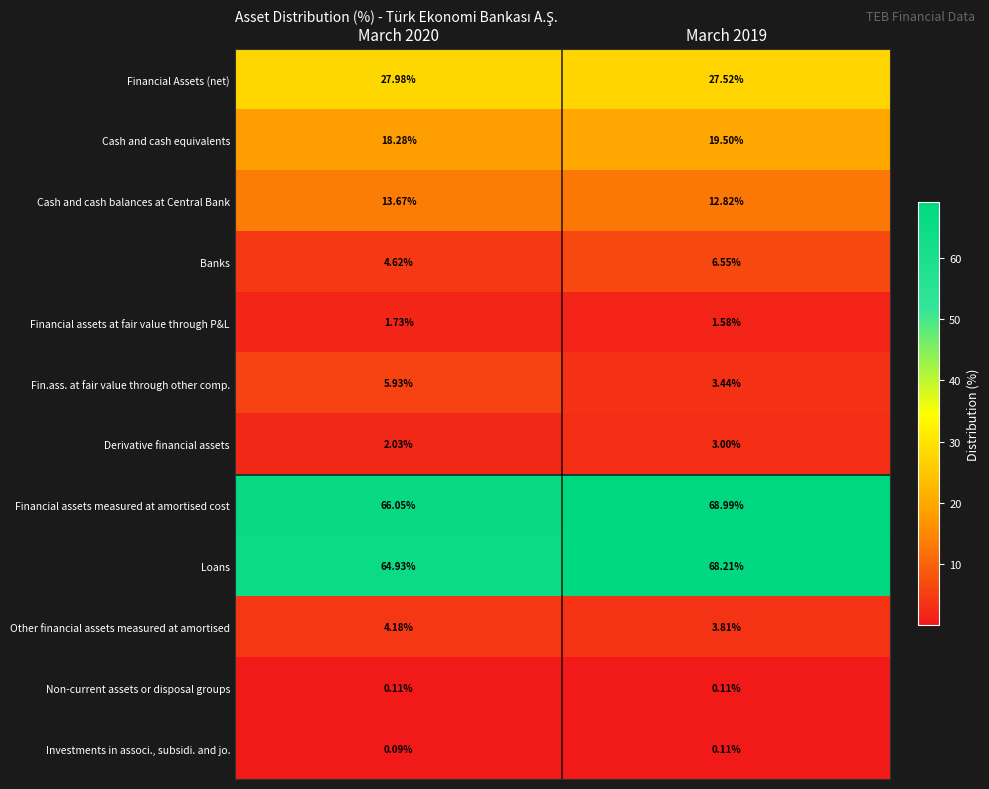

Which series has the largest total across all categories?

Financial assets measured at amortised cost